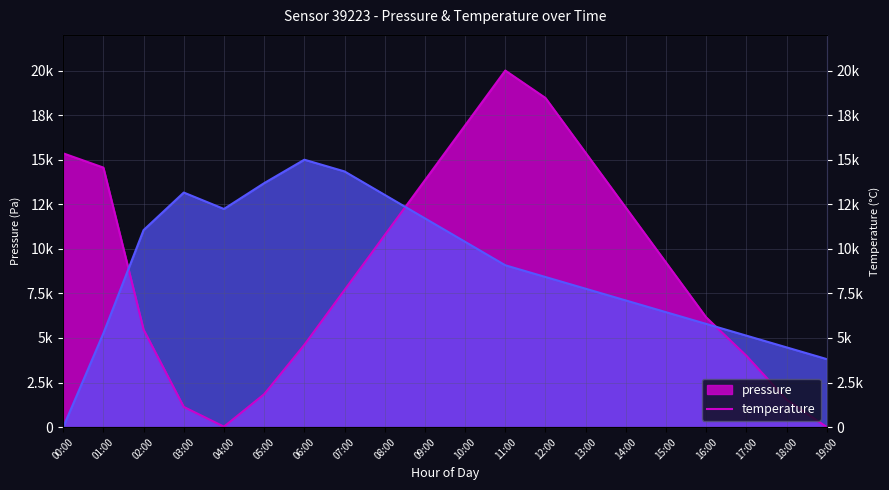

How many categories are shown in the chart?

20